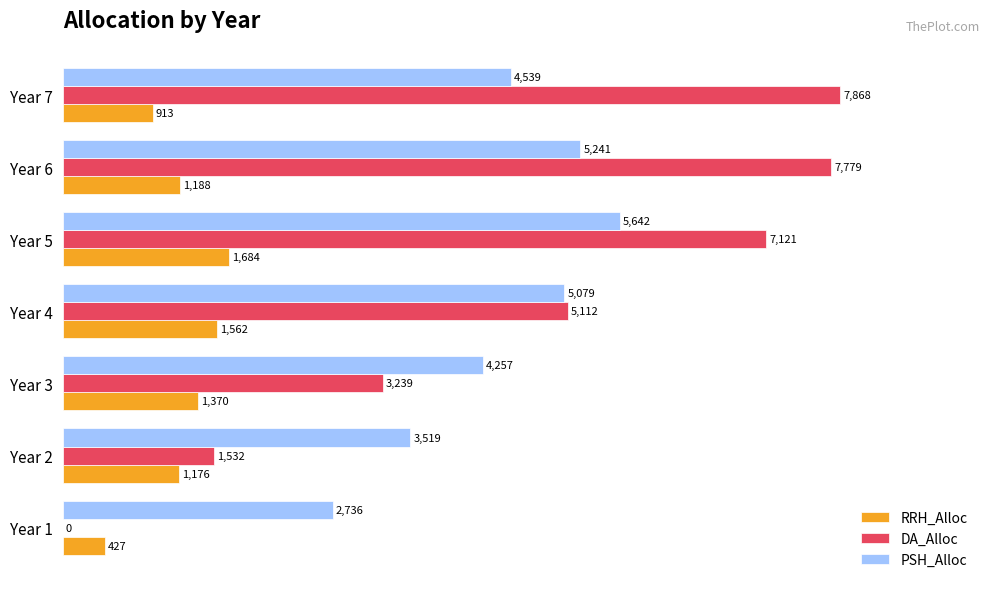

What is the sum of all DA_Alloc values?

32651